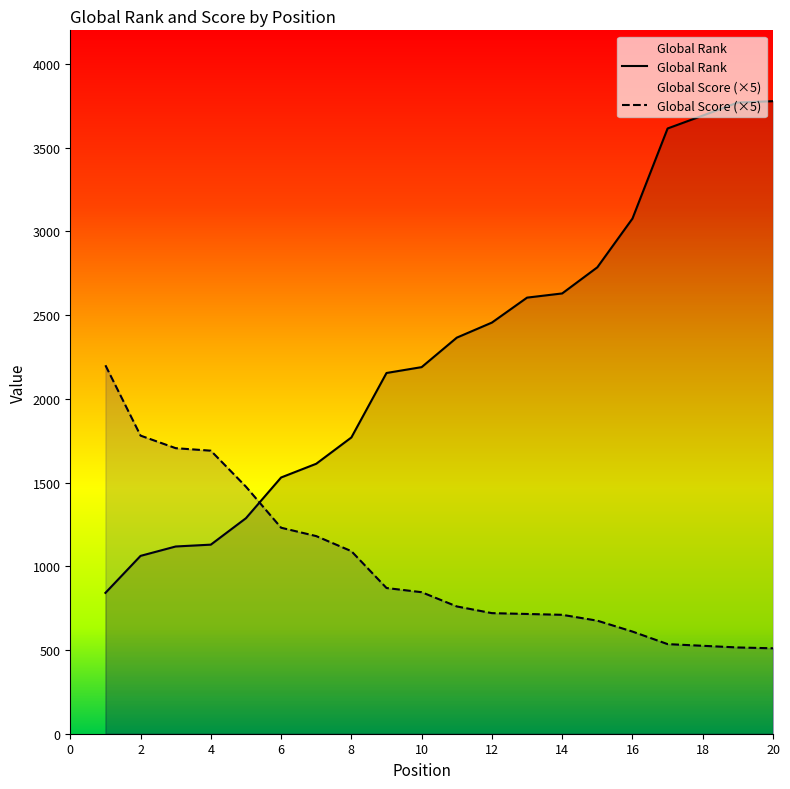

Reading right to left, extract all data points from this chart.

Global Rank: 20=3777	19=3769	18=3691	17=3614	16=3076	15=2785	14=2629	13=2604	12=2455	11=2365	10=2189	9=2154	8=1769	7=1612	6=1530	5=1287	4=1129	3=1118	2=1062	1=841
Global Score: 20=510	19=515	18=525	17=535	16=610	15=675	14=710	13=715	12=720	11=760	10=845	9=870	8=1090	7=1180	6=1230	5=1475	4=1690	3=1705	2=1780	1=2200